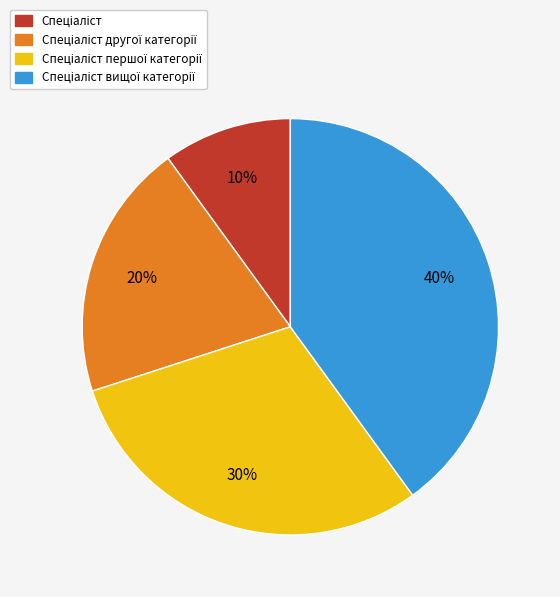

How many segments does this pie chart have?

4